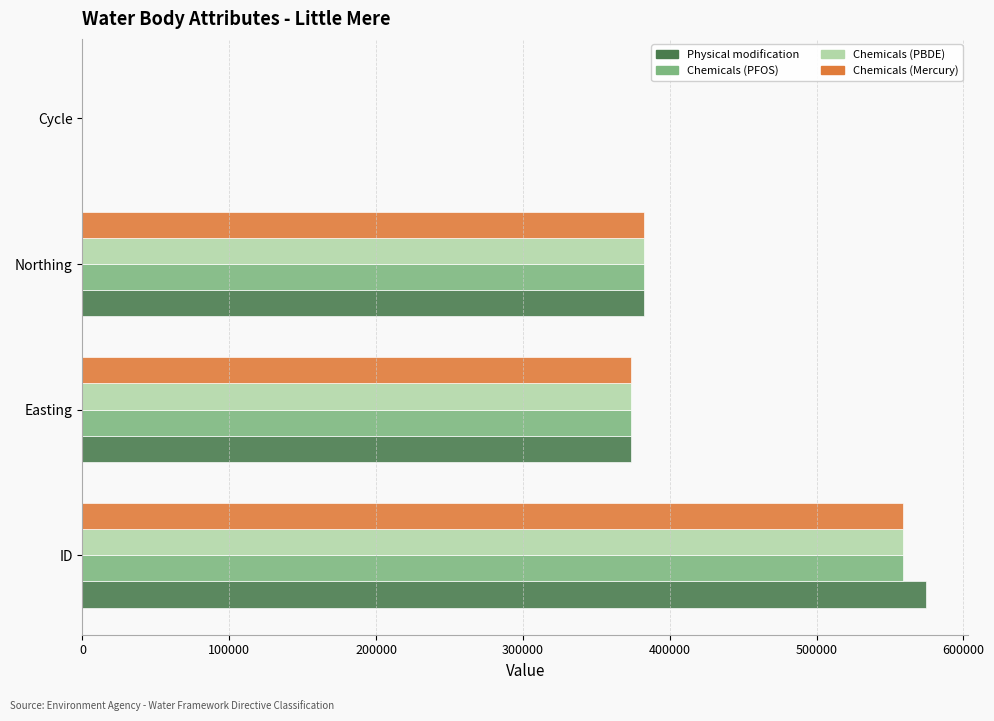

What is the sum of all Chemicals (Mercury) values?

1314823